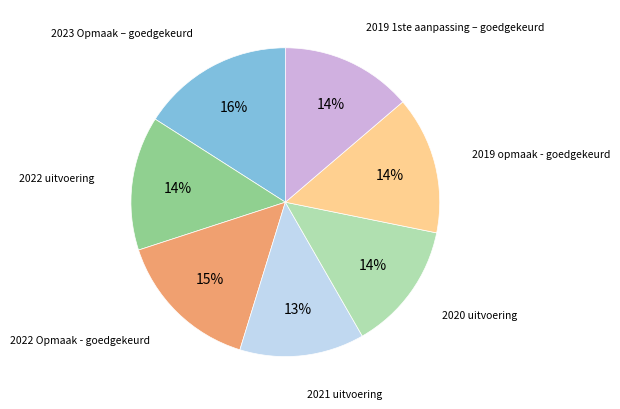

The 2022 uitvoering slice represents 27% of the pie. True or false?

False